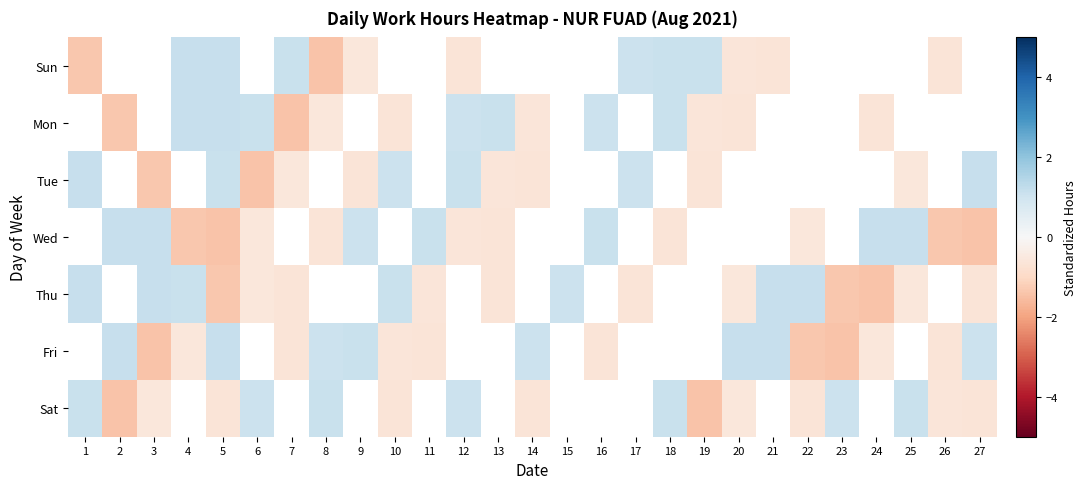

What is the minimum value shown in the chart?

-1.4